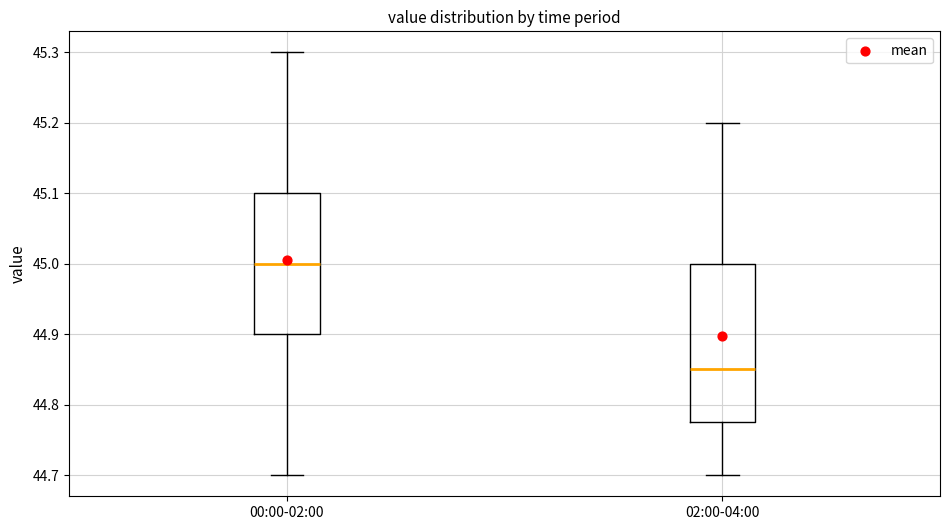

Reading left to right, read every box against the y-axis: the position of its median line, the range the box covers, and the ends of its whiskers. The values are not printed on the chart, so give them approximately, as read against the axis.

00:00-02:00: median 45.00, box 44.90 to 45.10, whiskers 44.70 to 45.30
02:00-04:00: median 44.85, box 44.78 to 45.00, whiskers 44.70 to 45.20